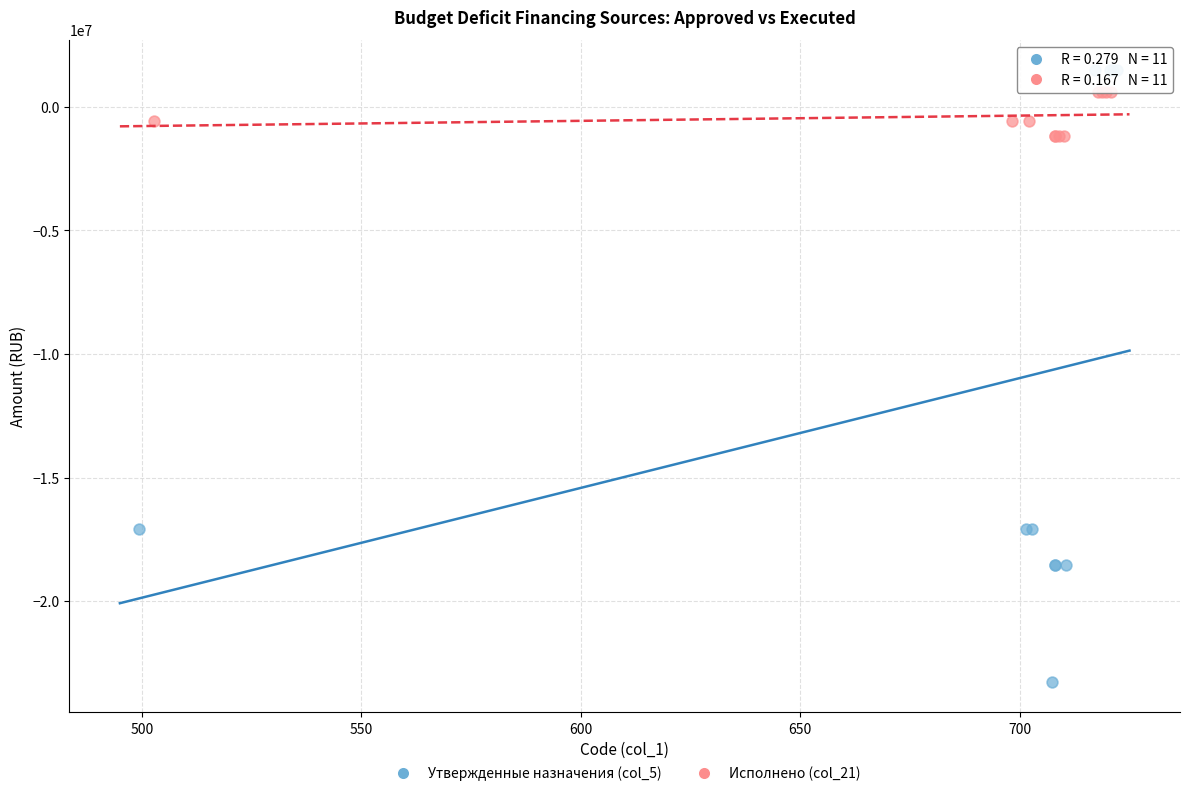

Which series reaches the minimum Y coordinate?

Утвержденные назначения (col_5)